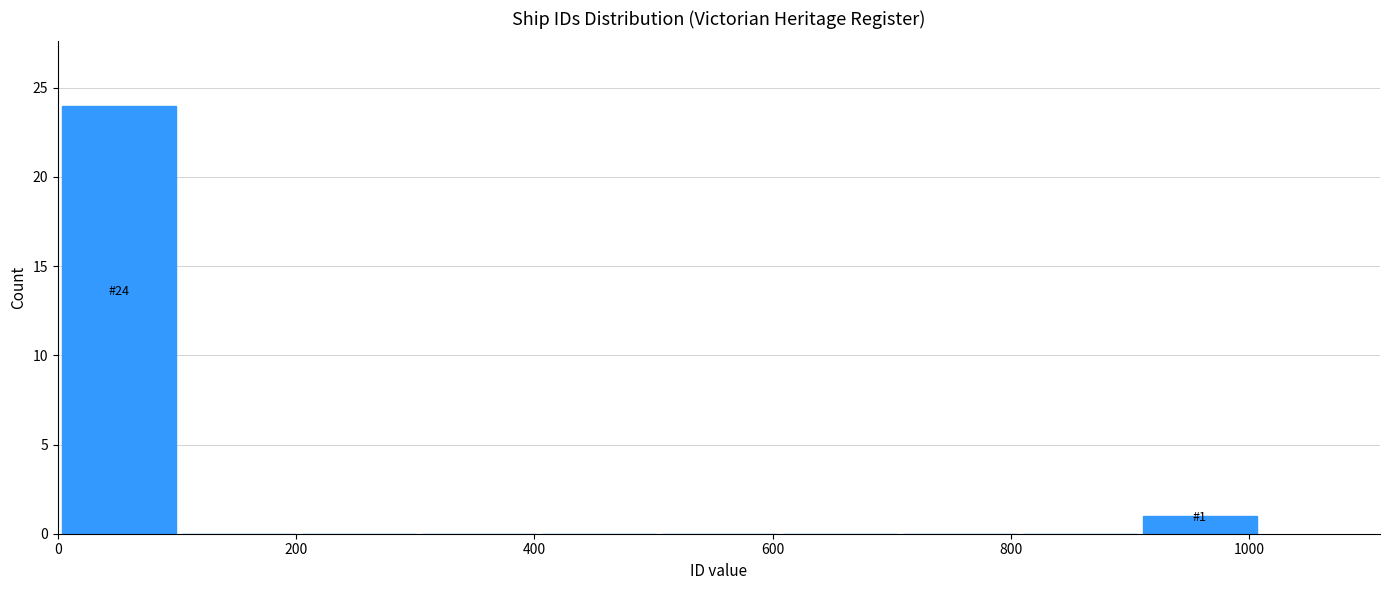

Which range on the x-axis has the tallest bar?

0 to 100